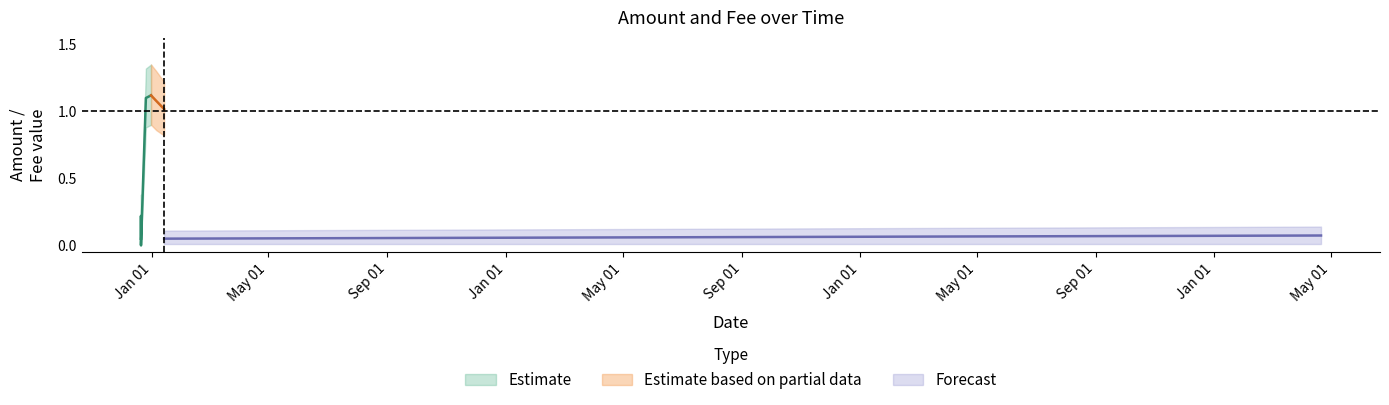

The value of Fee_upper at 2018-12-25 21:13:23 is 0.1. True or false?

True